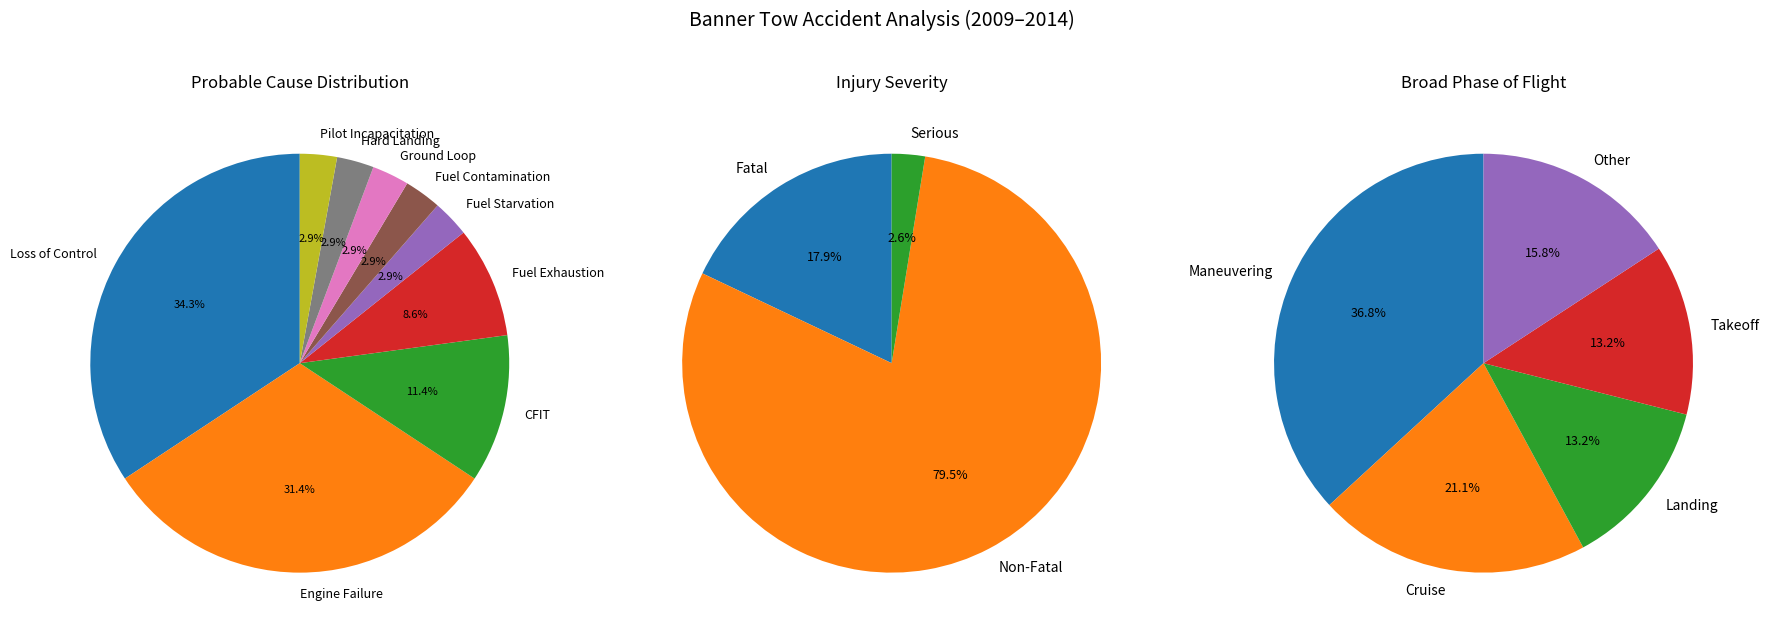

How many segments does this pie chart have?

9